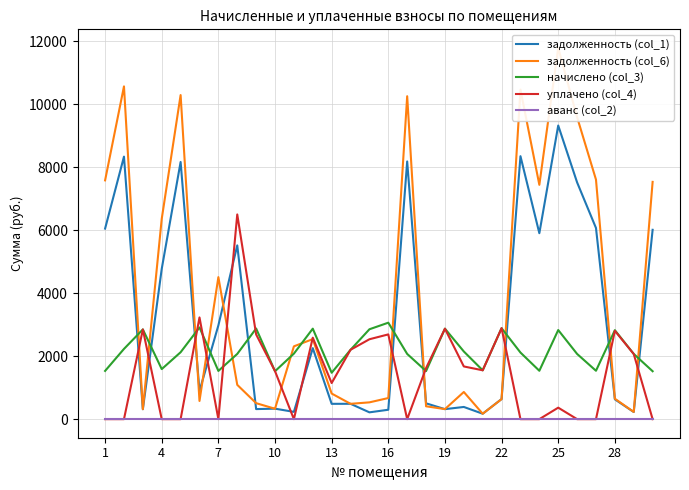

Rank the categories by начислено (col_3) value from lowest to highest.

12, 28, 29, 17, 1, 19, 23, 26, 20, 10, 22, 16, 25, 28, 10, 22, 13, 19, 13, 4, 27, 24, 7, 14, 11, 18, 25, 21, 16, 15